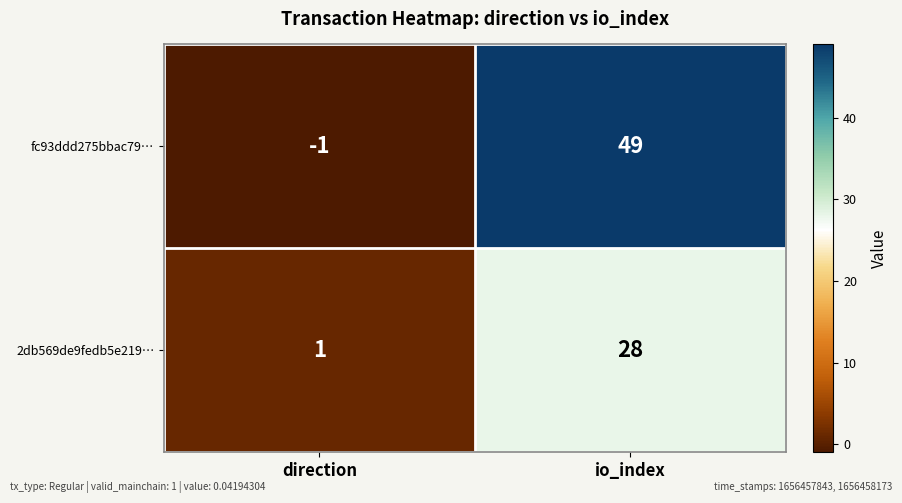

What is the sum of the 2db569de9fedb5e219… values at direction and io_index?

29